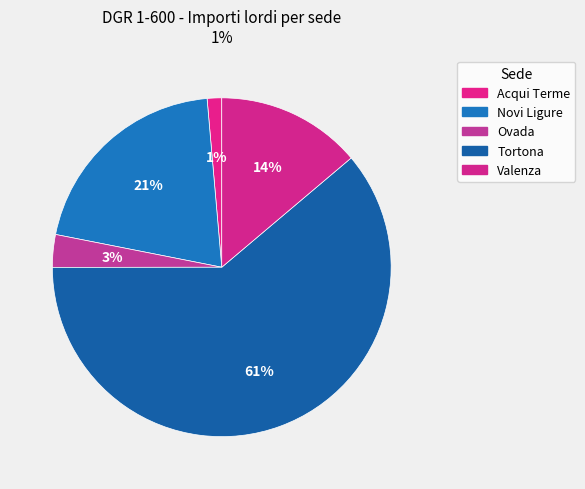

To the nearest percent, what percentage of the pie is Valenza?

14%